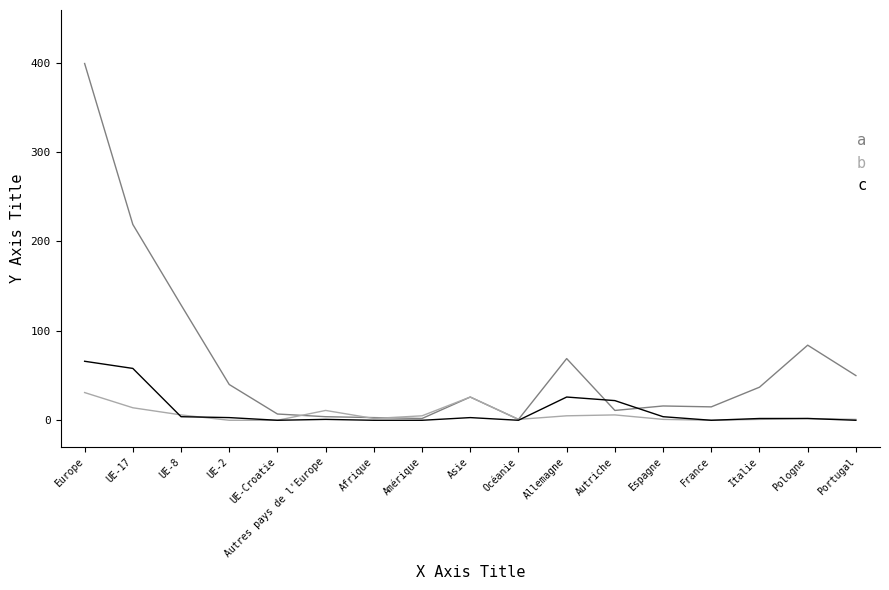

Which series has the widest spread of values?

a